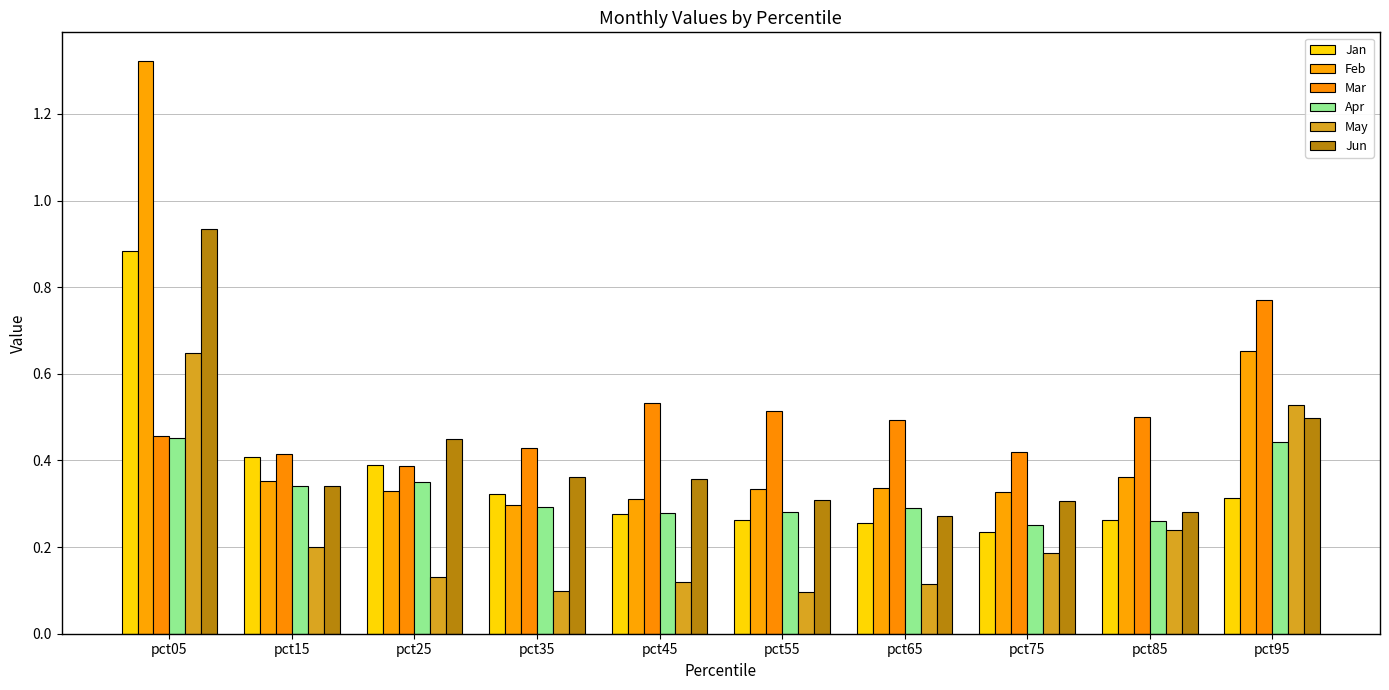

Reading right to left, what are all the values shown in this chart?

Jan: 0.3	0.3	0.2	0.3	0.3	0.3	0.3	0.4	0.4	0.9
Feb: 0.7	0.4	0.3	0.3	0.3	0.3	0.3	0.3	0.4	1.3
Mar: 0.8	0.5	0.4	0.5	0.5	0.5	0.4	0.4	0.4	0.5
Apr: 0.4	0.3	0.3	0.3	0.3	0.3	0.3	0.4	0.3	0.5
May: 0.5	0.2	0.2	0.1	0.1	0.1	0.1	0.1	0.2	0.6
Jun: 0.5	0.3	0.3	0.3	0.3	0.4	0.4	0.4	0.3	0.9